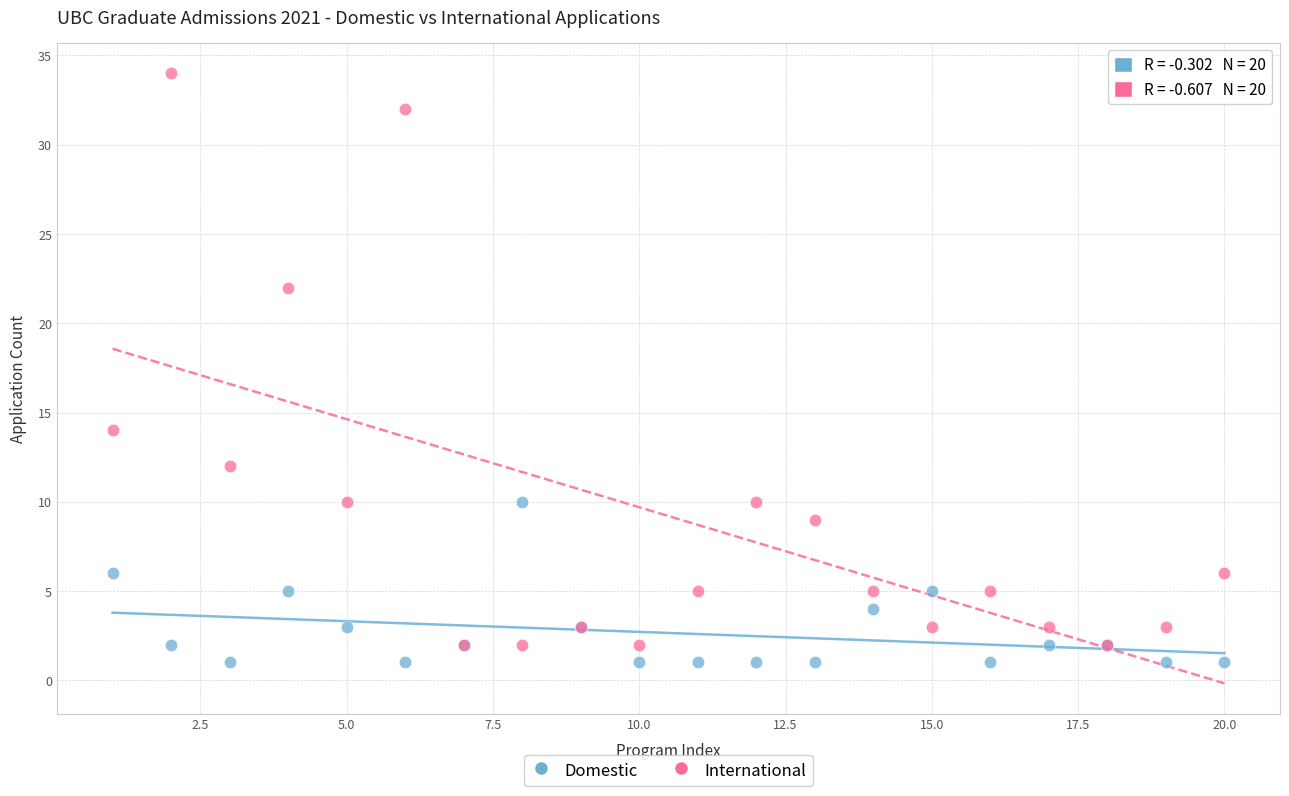

Across all series, what Y value is closest to 17?

14